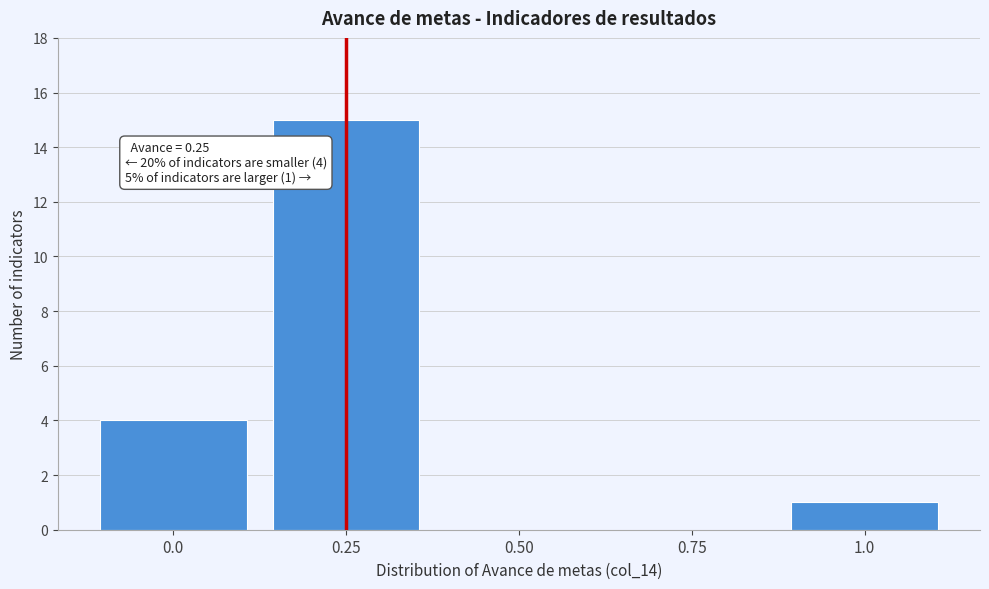

Which range on the x-axis has the tallest bar?

0.125 to 0.375